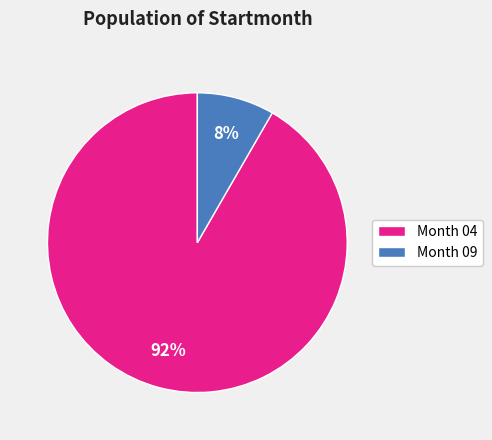

How many slices are in this pie chart?

2